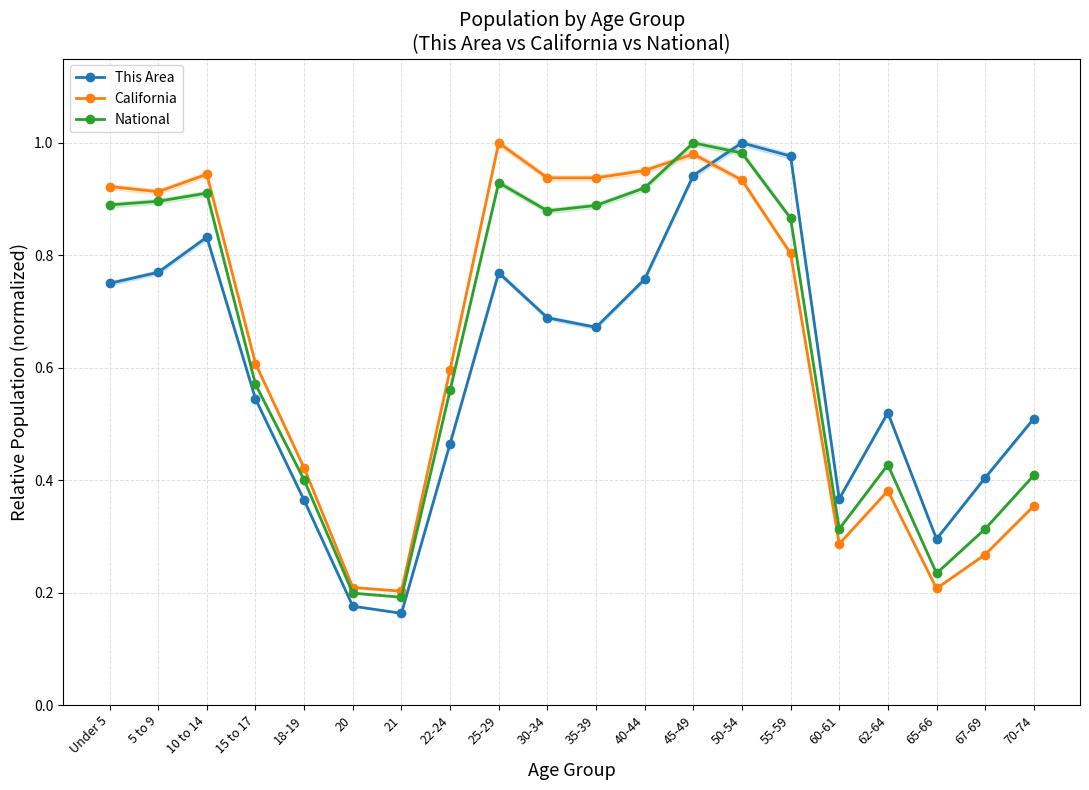

What are all the series names shown in the legend?

This Area, California, National